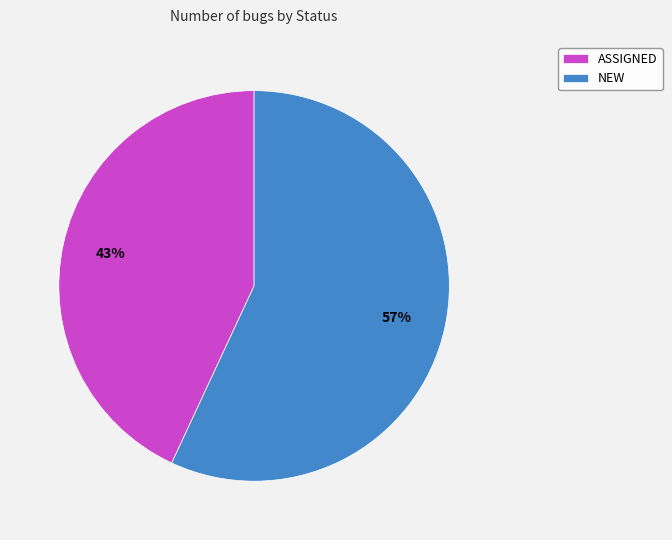

To the nearest percent, what portion does ASSIGNED represent?

43%